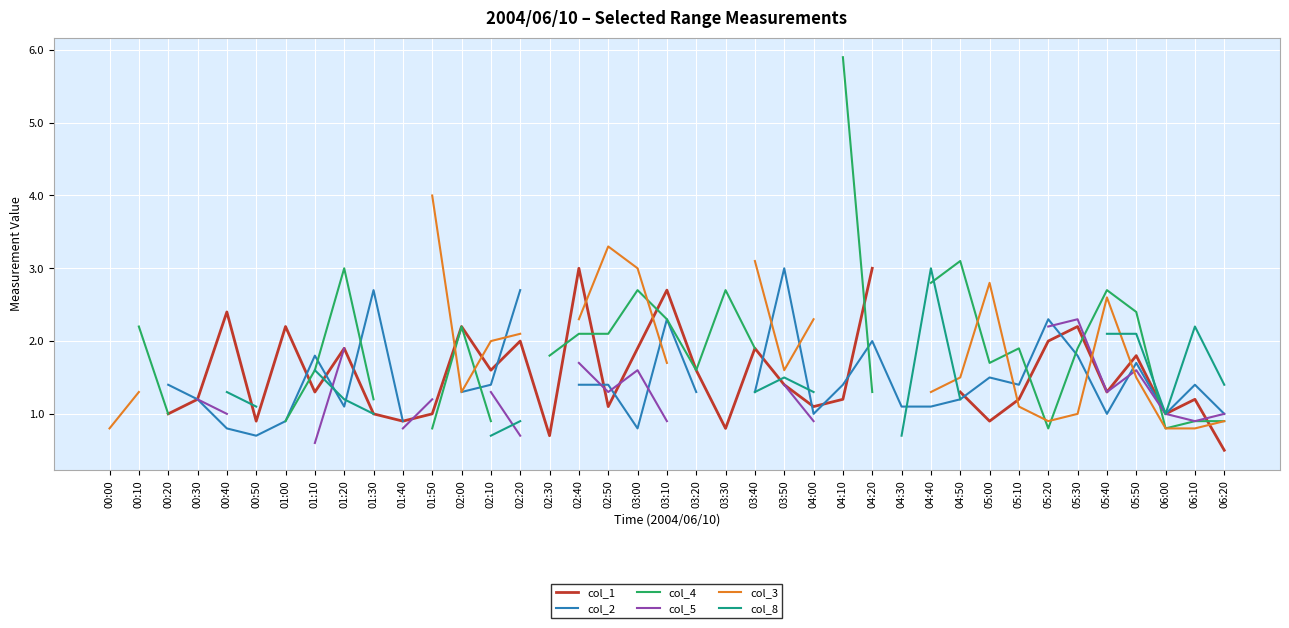

What is the value of the col_1 point at the 19th from the left?

1.9